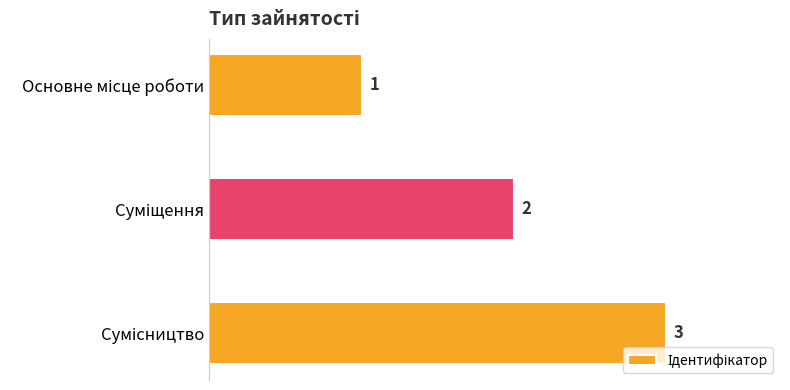

How many values are between 1 and 3?

3